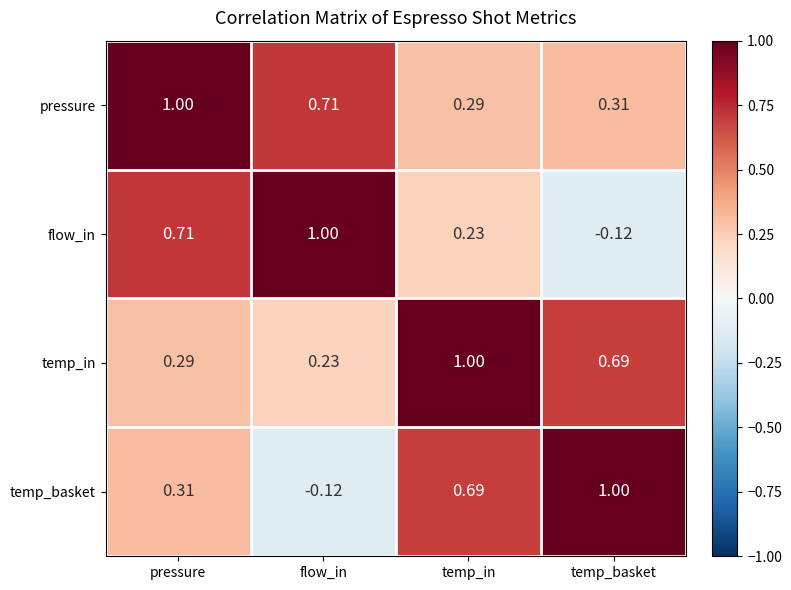

Rank the categories by temp_basket value from highest to lowest.

temp_basket, temp_in, pressure, flow_in